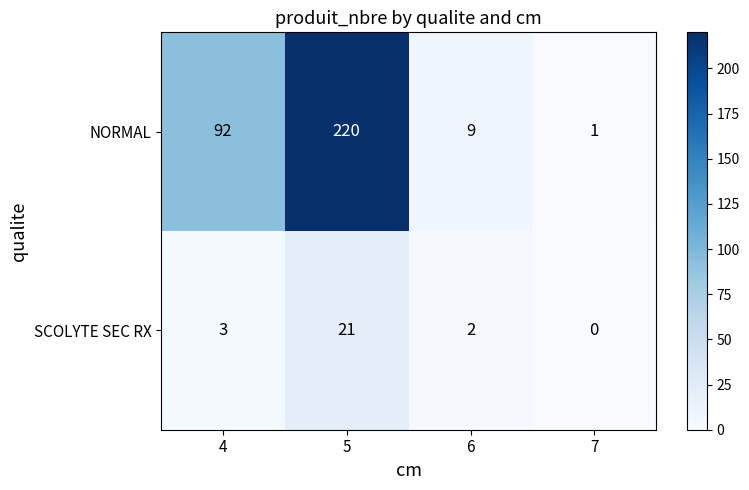

Which series has the largest range (max minus min)?

NORMAL